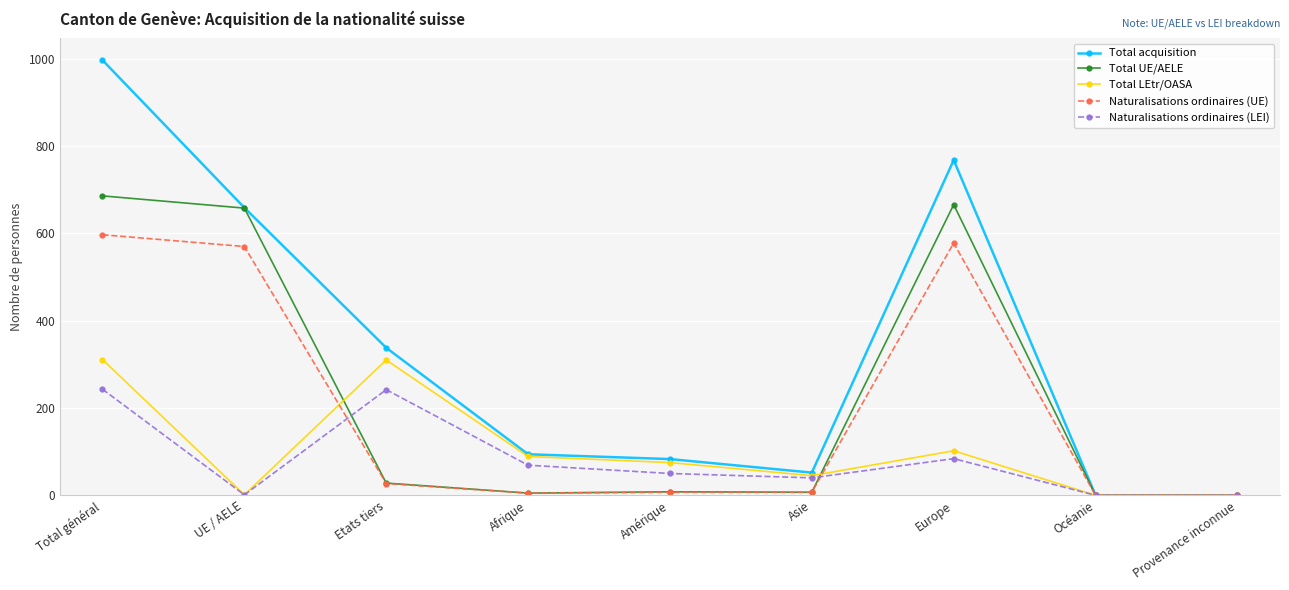

What is the difference between the highest and lowest values at Europe?

684